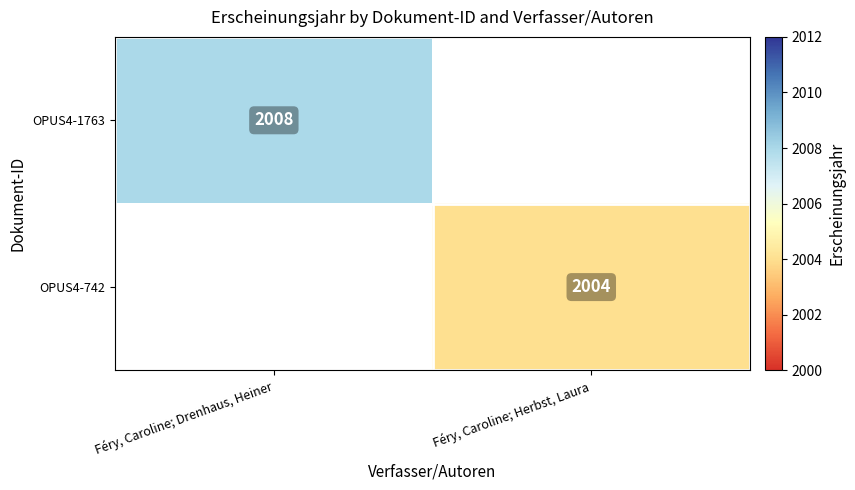

The OPUS4-742 series shows 2004 at Féry, Caroline; Herbst, Laura. True or false?

True